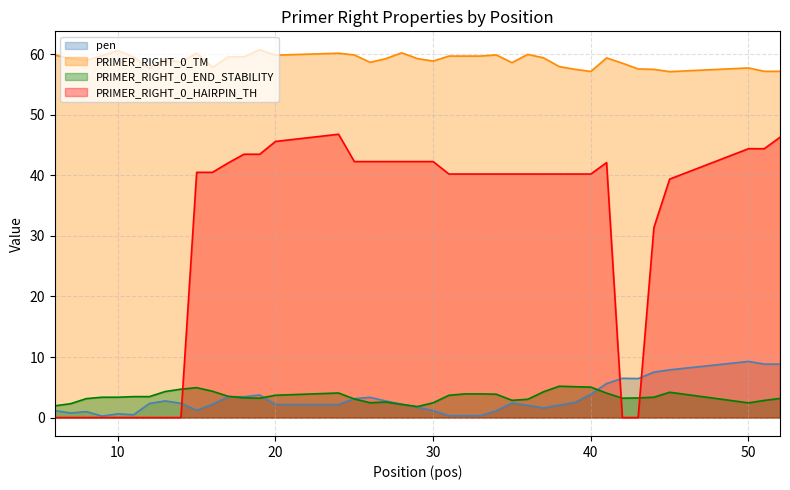

Where is PRIMER_RIGHT_0_TM nearest to the value 58?

38